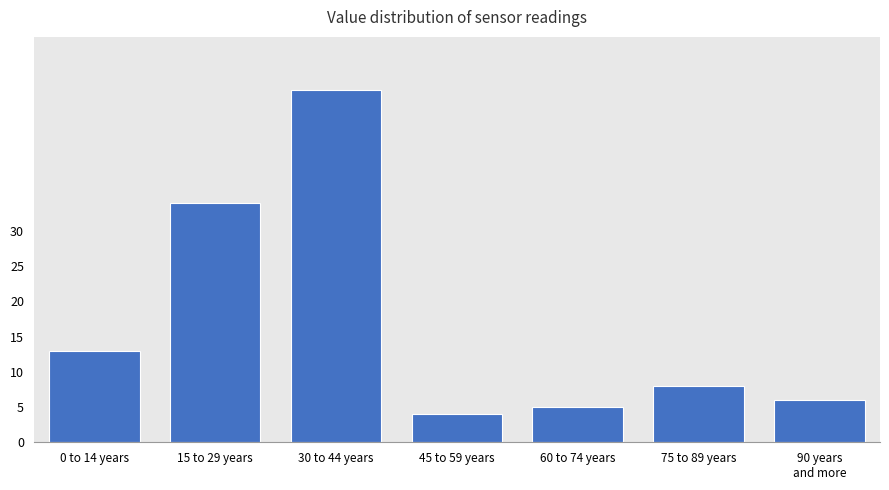

Reading left to right, transcribe all the data shown in this chart.

13	34	50	4	5	8	6